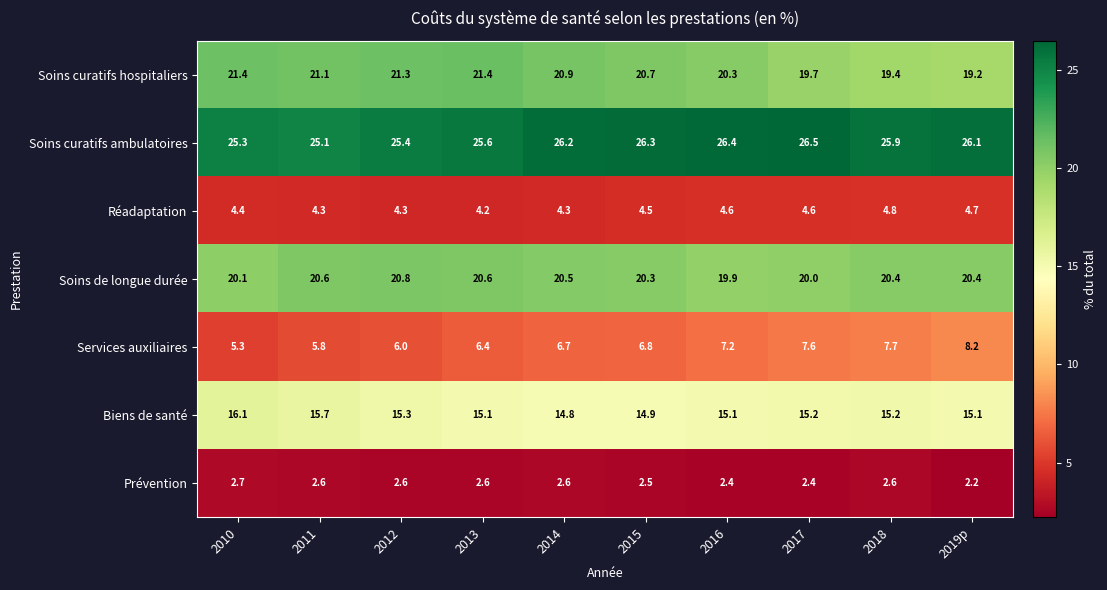

What is the total value across all series at 2014?

96.0